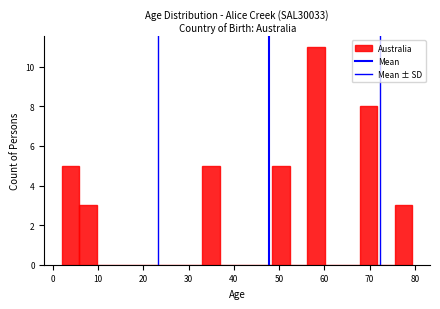

Read against the x-axis, roughly where is the centre of the tallest bar?

58